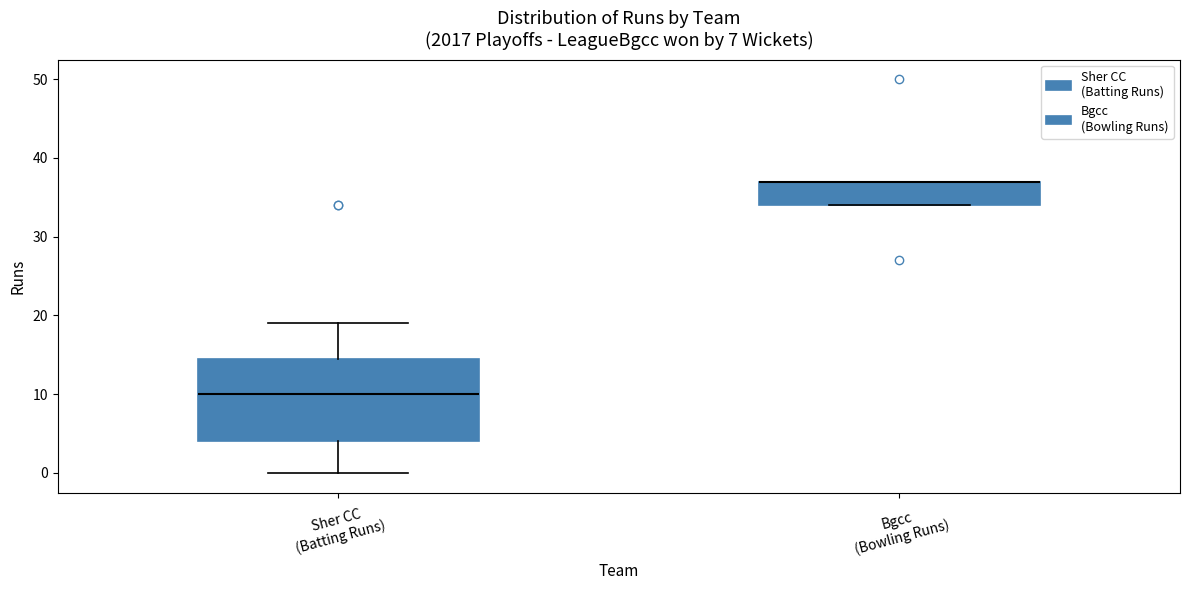

Reading left to right, transcribe this box plot: for each box, give where its median line is, the range the box spans, and where its two whiskers end, as read against the y-axis. The values are not printed on the chart, so give them approximately, as read against the axis.

Sher CC (Batting Runs): median 10, box 4 to 15, whiskers 0 to 19
Bgcc (Bowling Runs): median 37 (drawn on the box's upper edge), box 34 to 37, whiskers 34 to 37